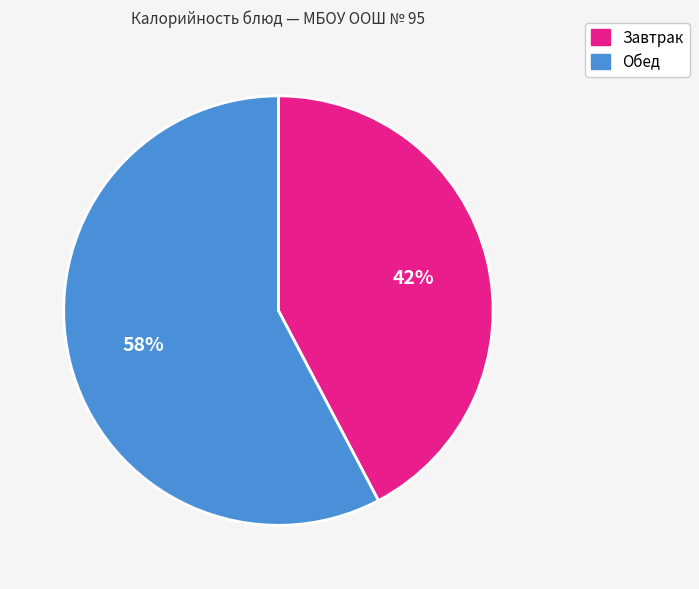

To the nearest percent, what is the average slice percentage?

50%